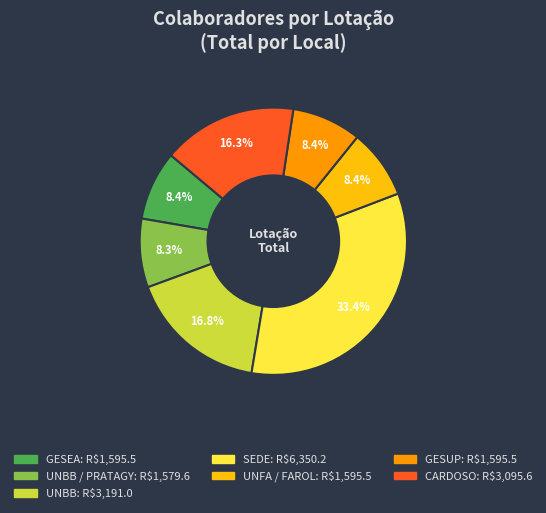

Is there any slice that represents more than half of the pie?

No